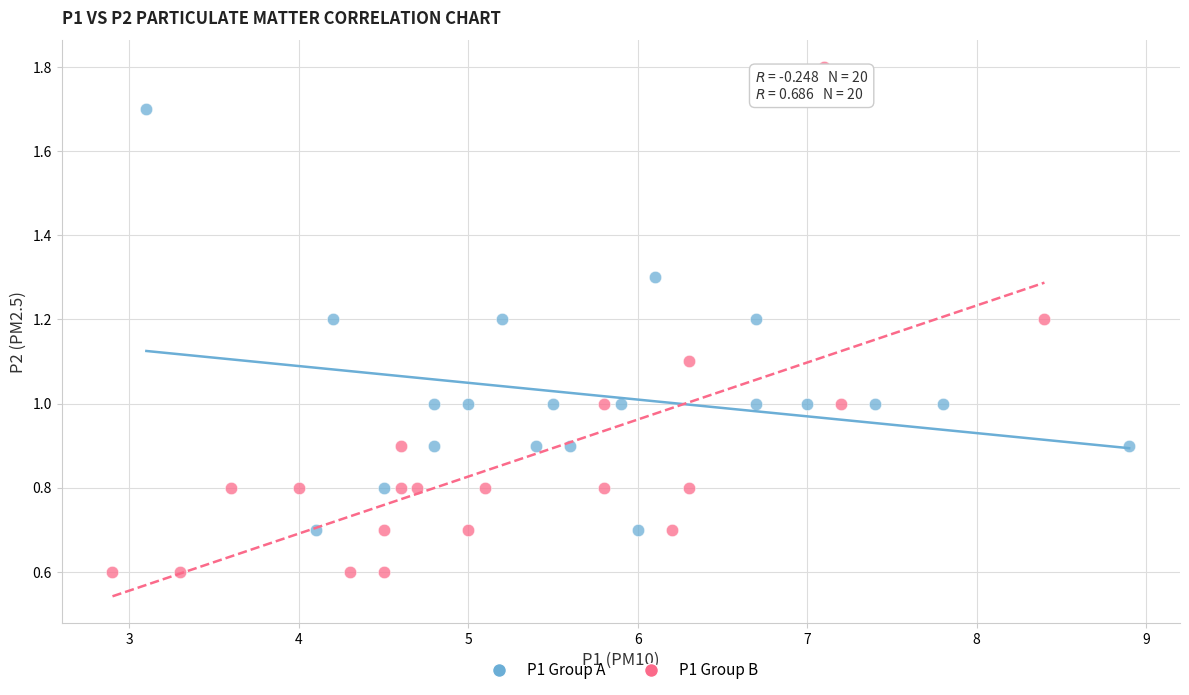

Which series reaches the minimum Y coordinate?

P1 Group B